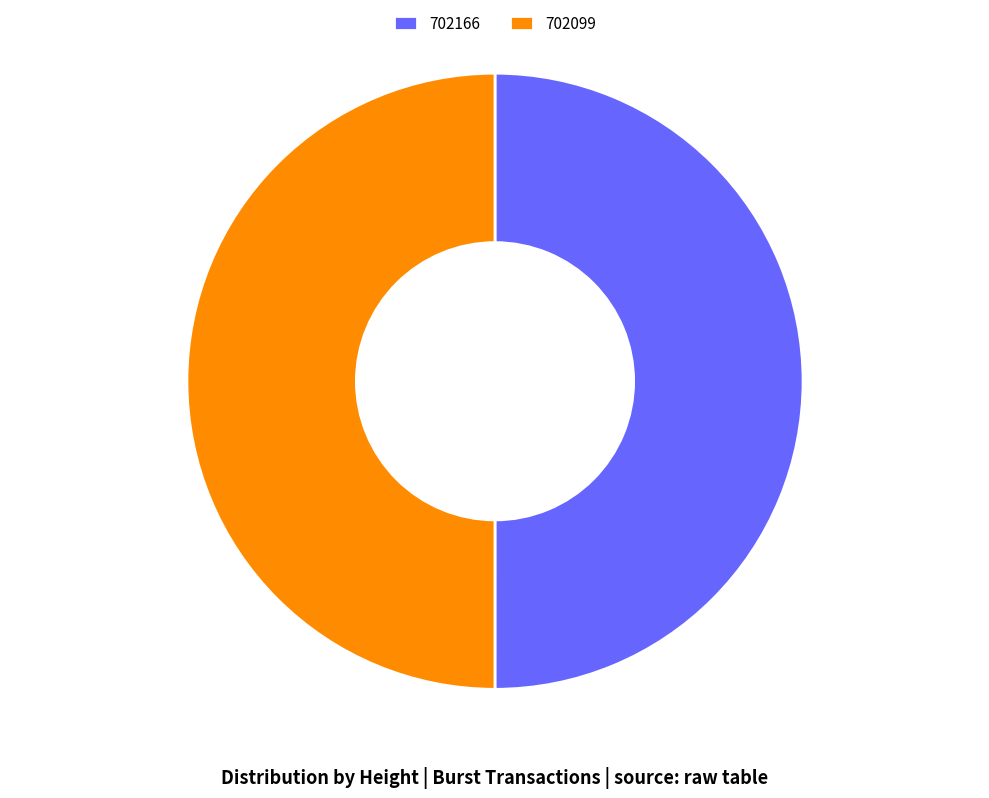

True or false: 702166 accounts for 50% of the total.

True